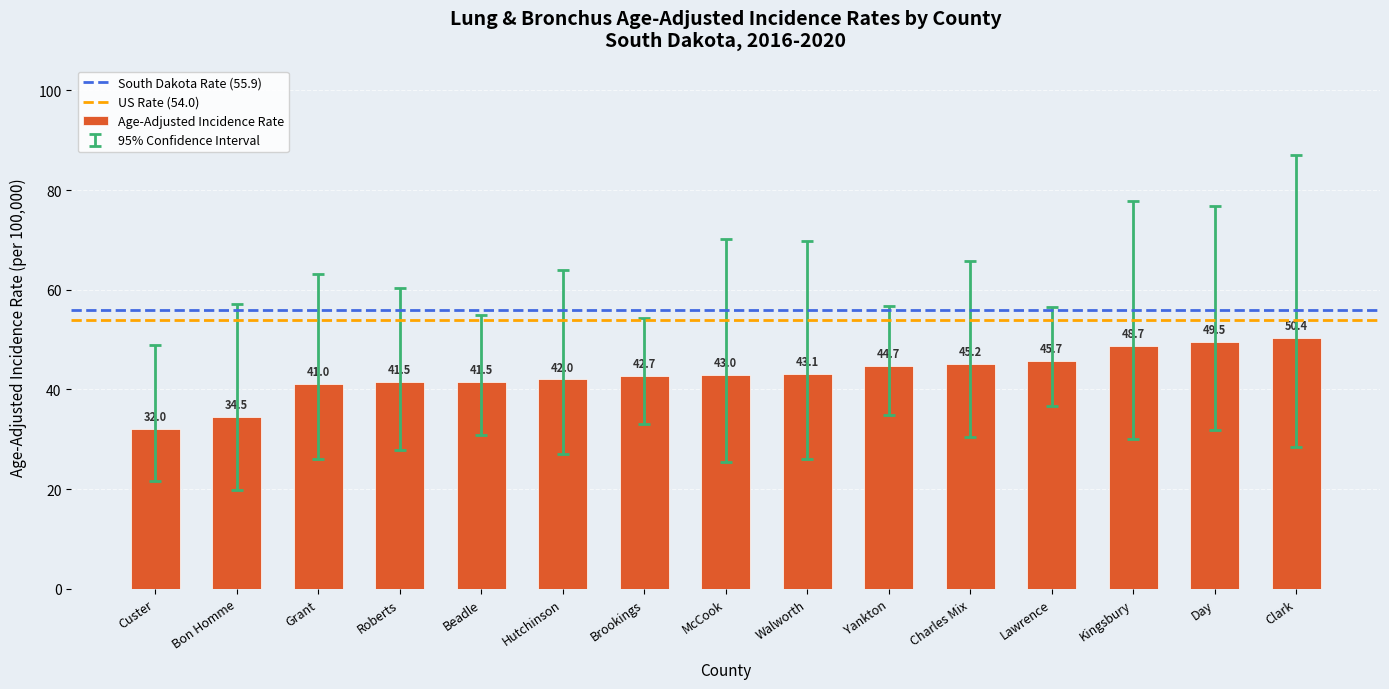

What is the ratio of the value at Beadle to the value at Walworth?

1.0